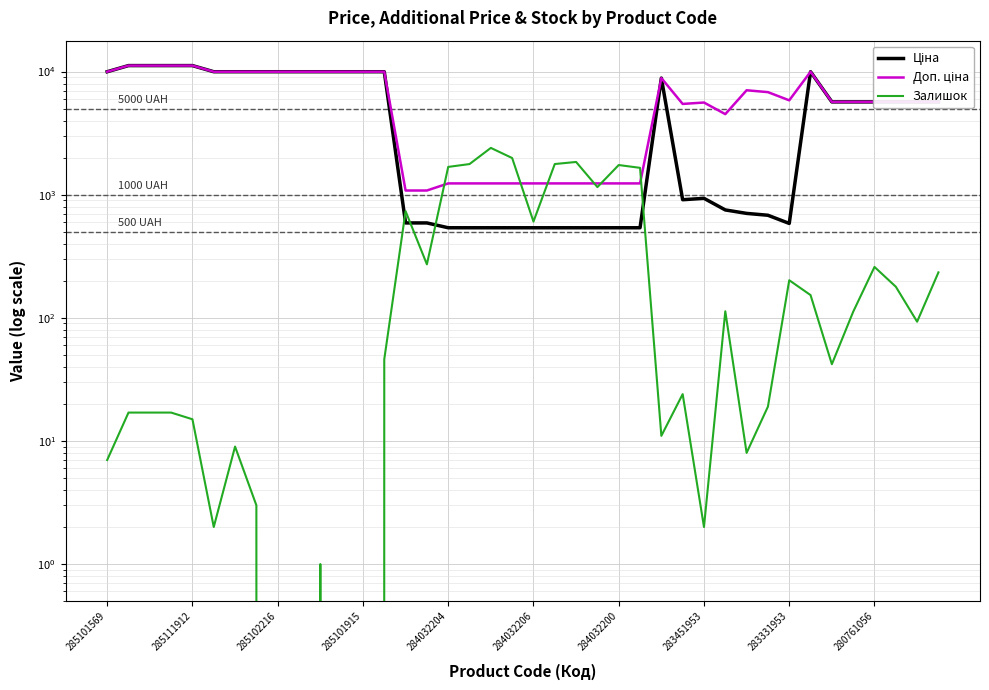

Reading left to right, list all the values displayed in this chart.

Ціна: 9975.0	11188.2	11188.2	11188.2	11188.2	9975.0	9975.0	9975.0	9975.0	9975.0	9975.0	9975.0	9975.0	9975.0	589.9	589.9	539.0	539.0	539.0	539.0	539.0	539.0	539.0	539.0	539.0	539.0	8856.7	910.4	934.5	752.2	705.1	681.0	584.4	9975.0	5673.8	5673.8	5673.8	5673.8	5673.8	5673.8
Доп. ціна: 9975.0	11188.2	11188.2	11188.2	11188.2	9975.0	9975.0	9975.0	9975.0	9975.0	9975.0	9975.0	9975.0	9975.0	1081.7	1081.7	1235.4	1235.4	1235.4	1235.4	1235.4	1235.4	1235.4	1235.4	1235.4	1235.4	8856.7	5462.3	5607.2	4513.3	7051.3	6809.8	5843.9	9975.0	5673.8	5673.8	5673.8	5673.8	5673.8	5673.8
Залишок: 7.0	17.0	17.0	17.0	15.0	2.0	9.0	3.0	0.0	0.0	1.0	0.0	0.0	46.0	735.0	272.0	1682.0	1774.0	2400.0	1986.0	605.0	1775.0	1845.0	1153.0	1742.0	1653.0	11.0	24.0	2.0	113.0	8.0	19.0	202.0	153.0	42.0	112.0	259.0	179.0	93.0	234.0